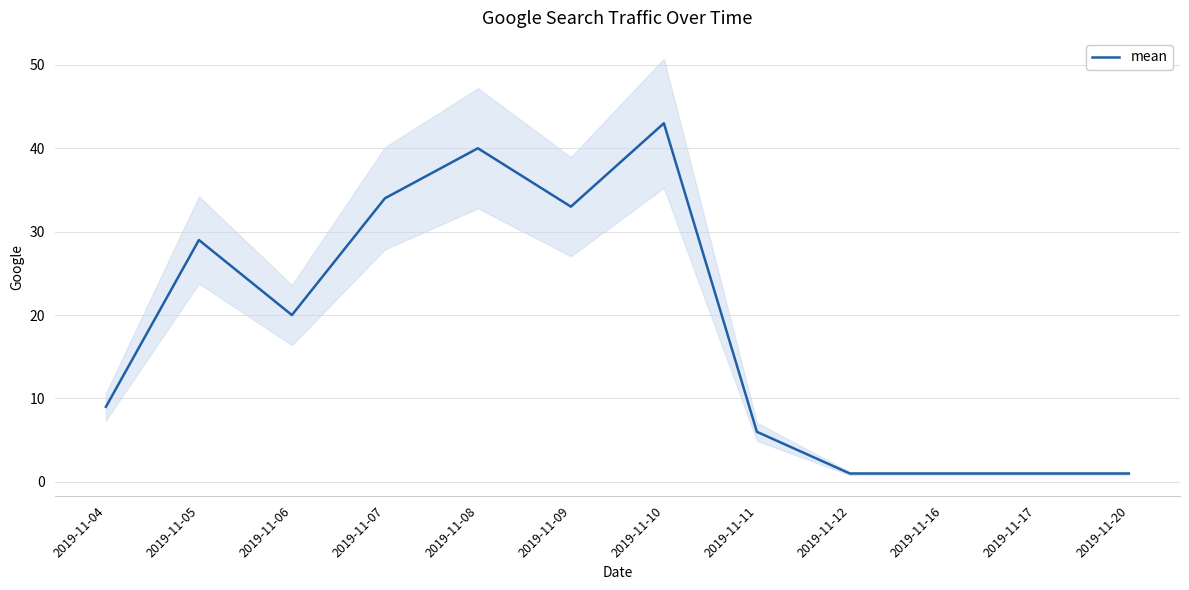

Is it true that the value at 2019-11-16 is 1?

False